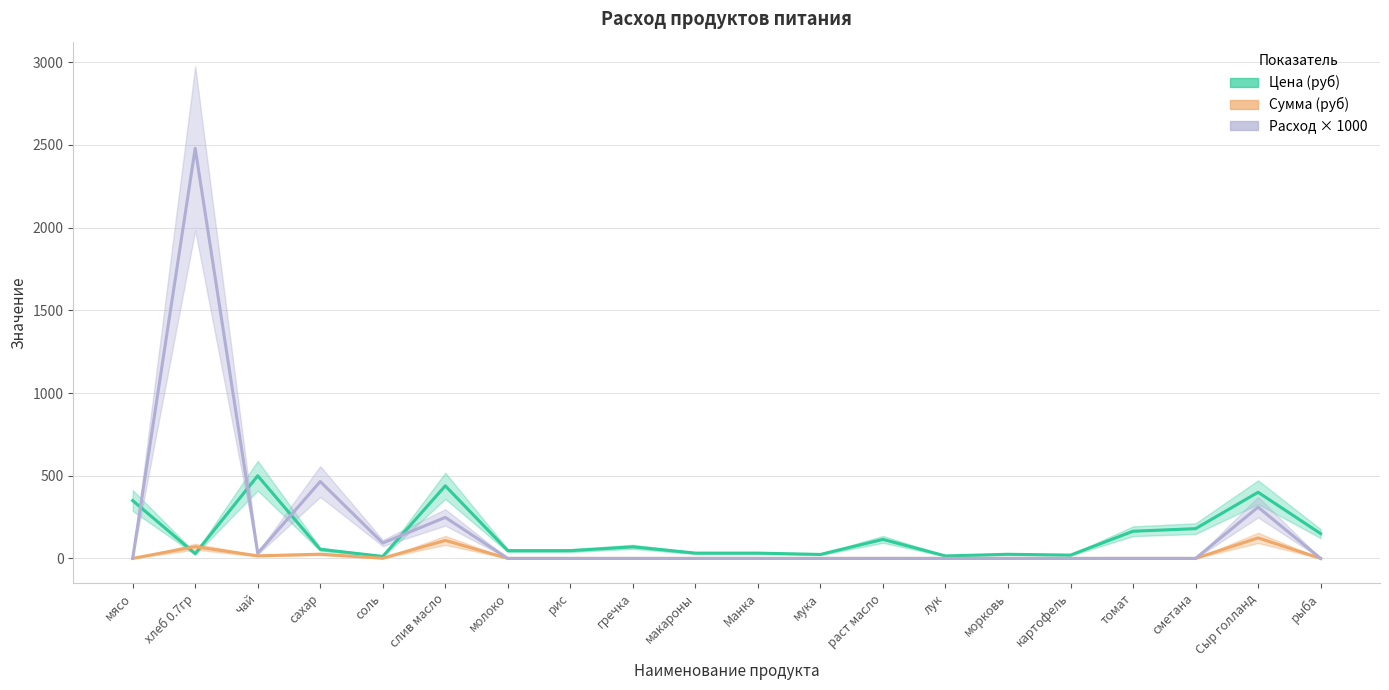

The value of Цена (руб) at слив масло is 197.5. True or false?

False